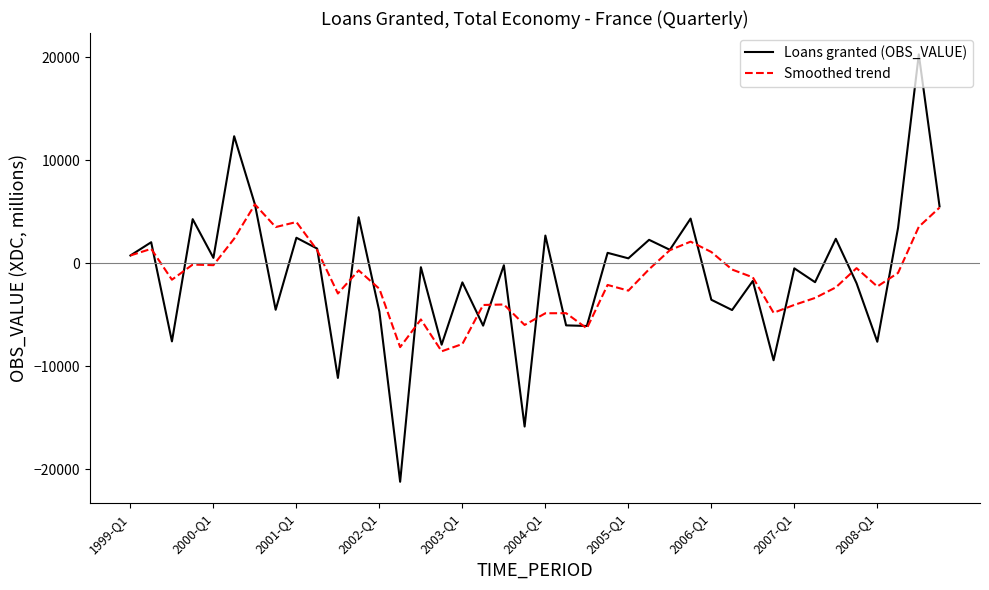

Which series has the widest spread of values?

Loans granted (OBS_VALUE)